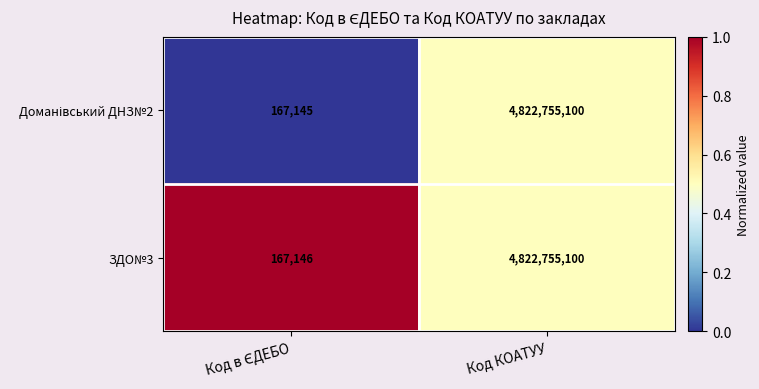

What is the approximate value of ЗДО№3 at Код КОАТУУ, to the nearest 100?

4822755100